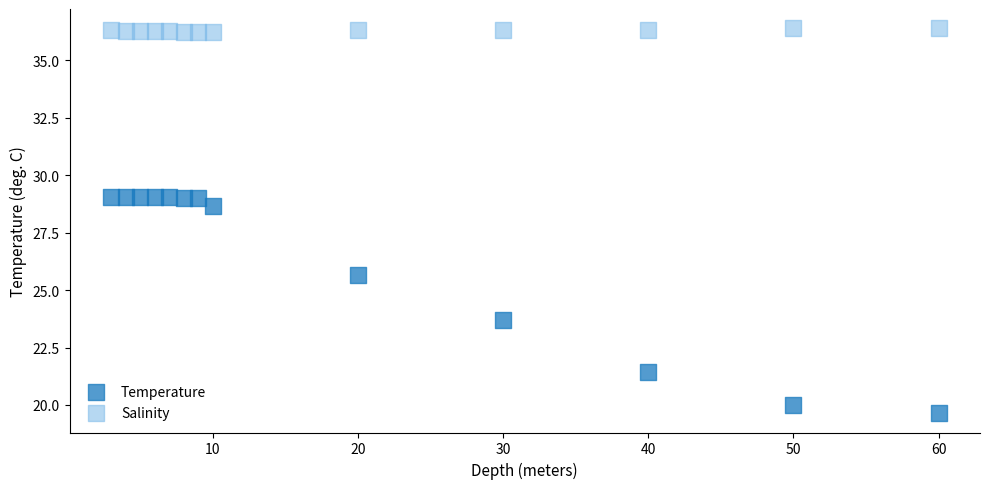

Which series has the largest Y range (max minus min)?

Temperature